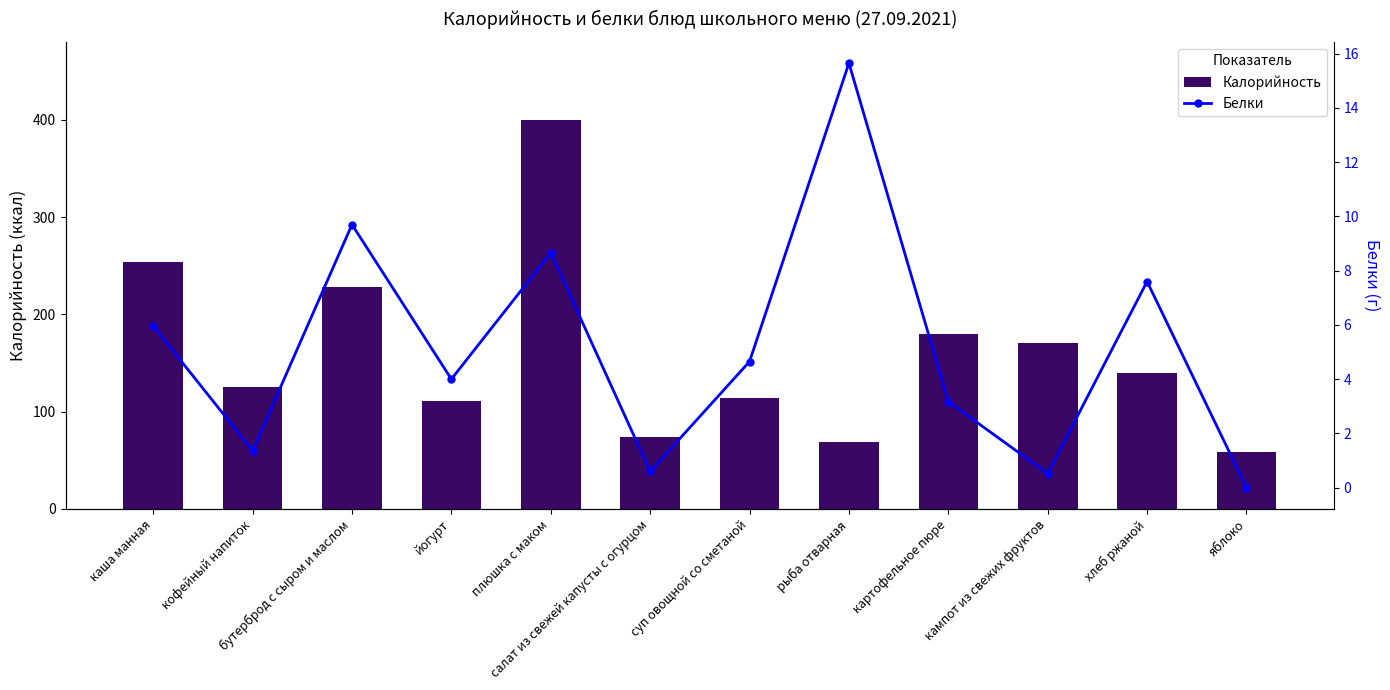

Which series changed the most between кофейный напиток and картофельное пюре?

Калорийность